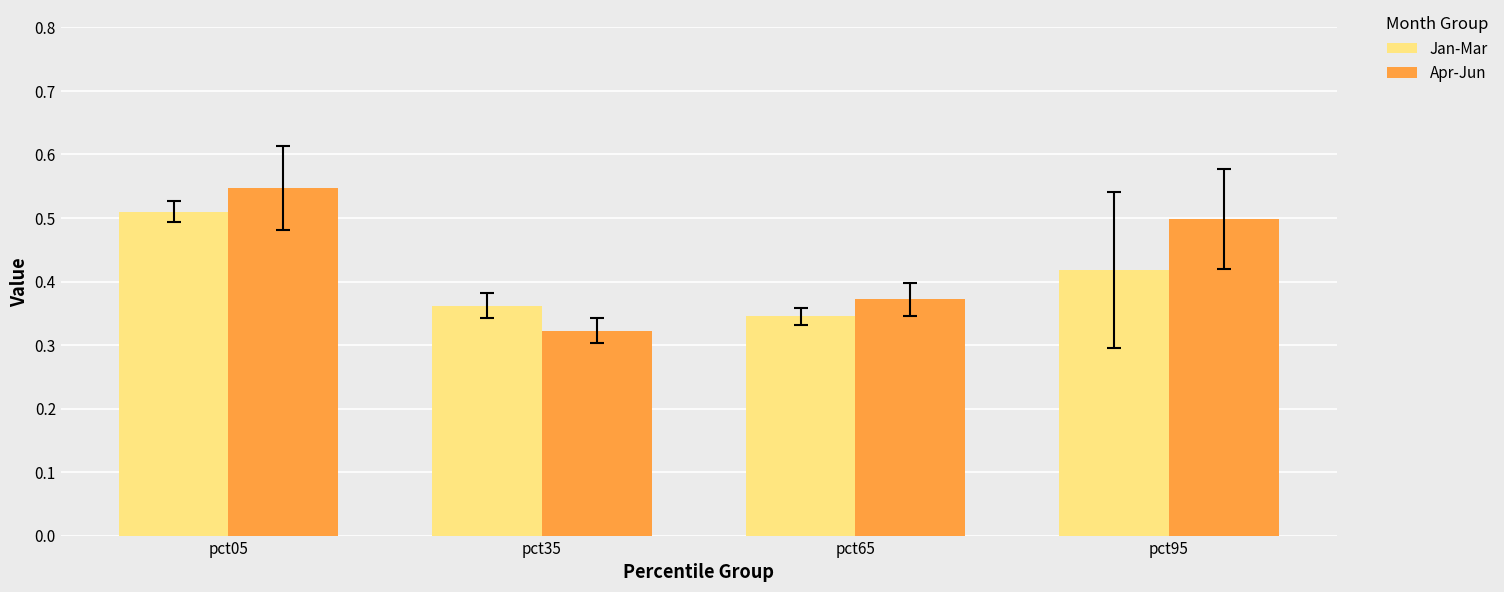

List the series in order of their overall mean, lowest first.

Jan-Mar, Apr-Jun